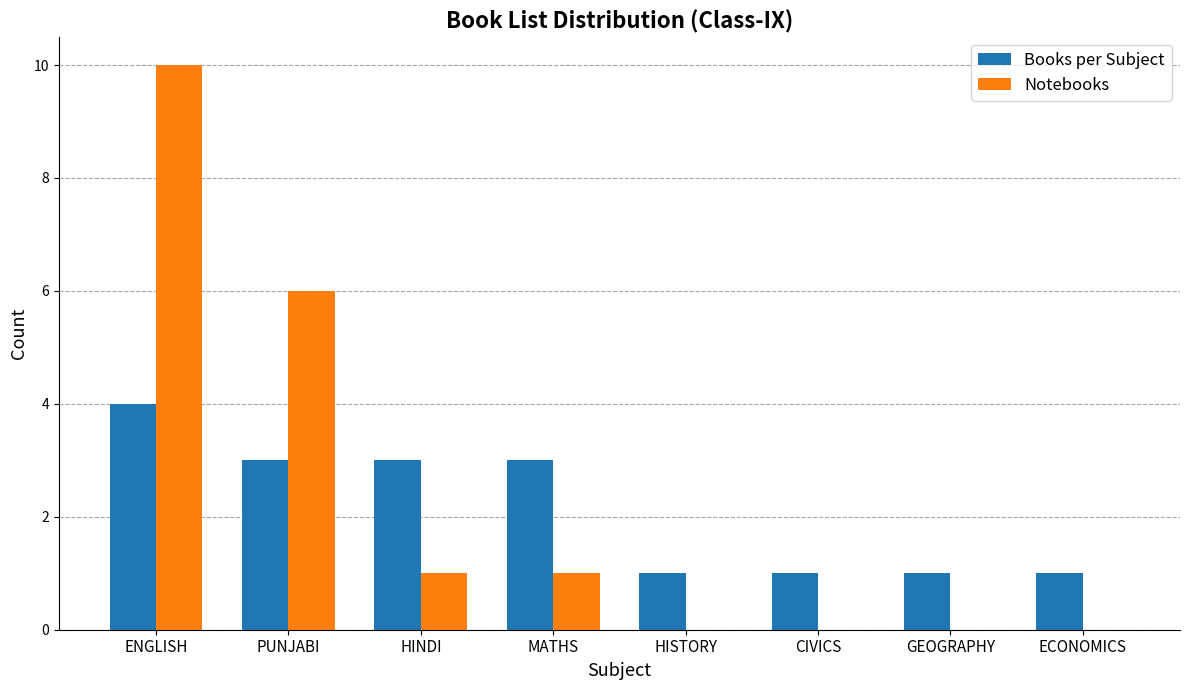

Reading right to left, extract all data points from this chart.

Books per Subject: ECONOMICS=1	GEOGRAPHY=1	CIVICS=1	HISTORY=1	MATHS=3	HINDI=3	PUNJABI=3	ENGLISH=4
Notebooks: ECONOMICS=0	GEOGRAPHY=0	CIVICS=0	HISTORY=0	MATHS=1	HINDI=1	PUNJABI=6	ENGLISH=10